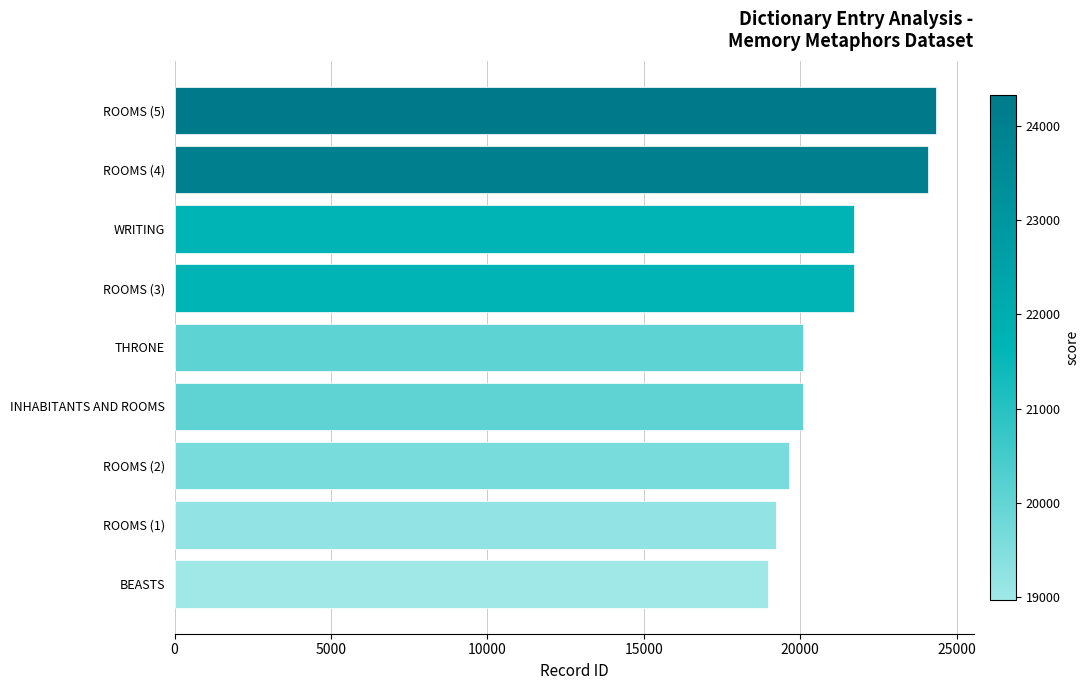

What is the ratio of the value at ROOMS (5) to the value at ROOMS (4)?

1.0